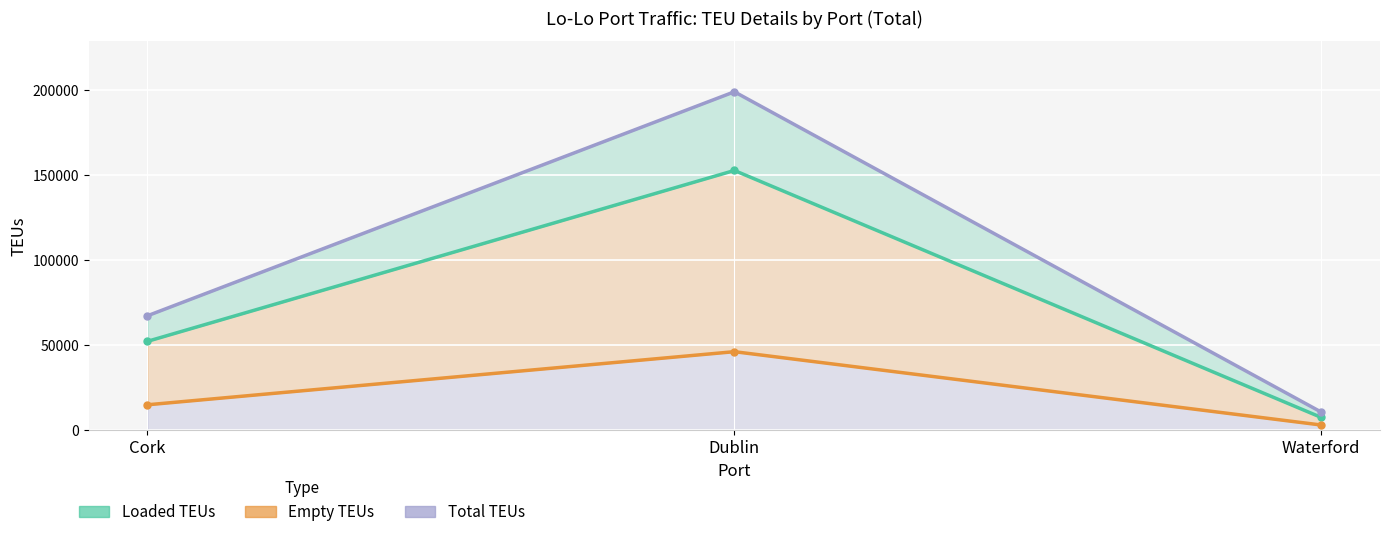

How many distinct data groups are displayed?

3